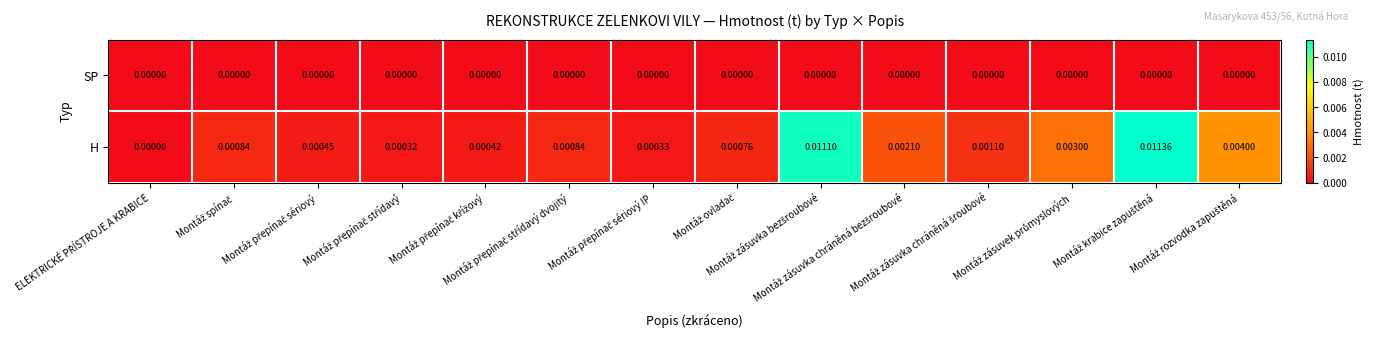

Which series has the largest total across all categories?

H